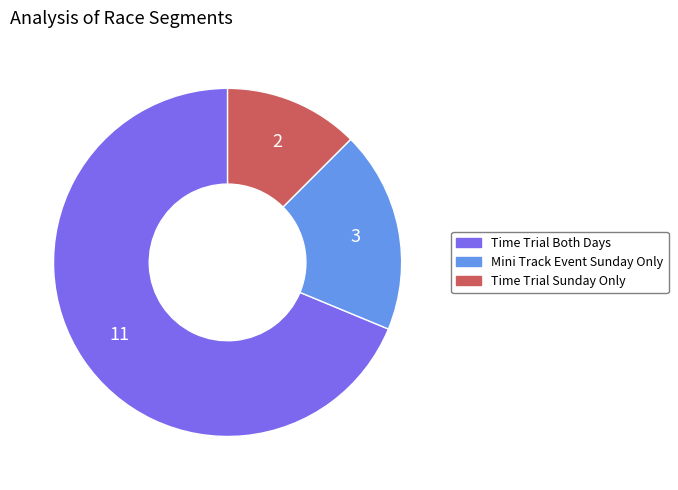

Do Time Trial Both Days and Time Trial Sunday Only together represent more than half of the pie?

Yes